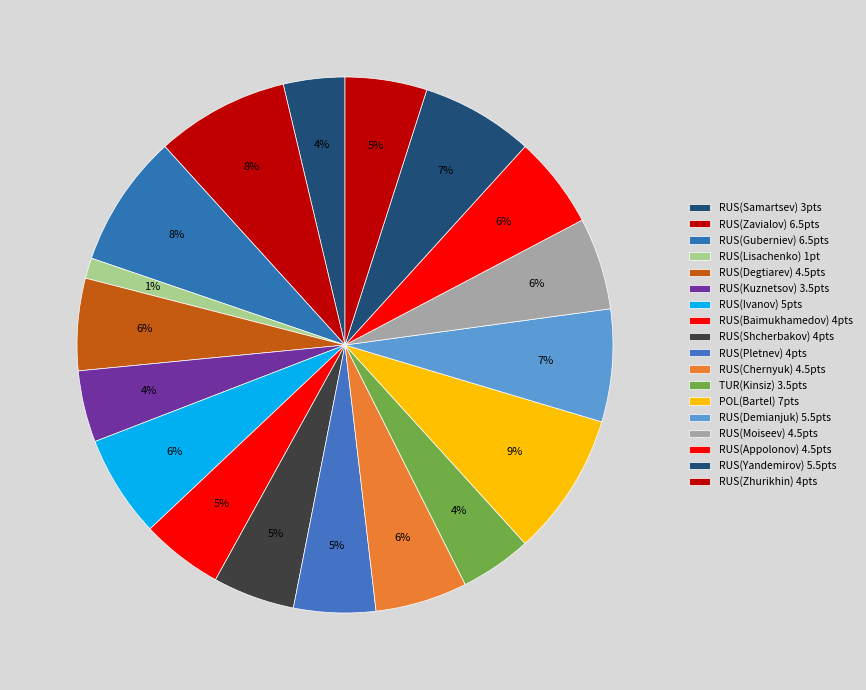

Rank the categories by value from lowest to highest.

RUS(Lisachenko), RUS(Samartsev), RUS(Kuznetsov), TUR(Kinsiz), RUS(Baimukhamedov), RUS(Shcherbakov), RUS(Pletnev), RUS(Zhurikhin), RUS(Degtiarev), RUS(Chernyuk), RUS(Moiseev), RUS(Appolonov), RUS(Ivanov), RUS(Demianjuk), RUS(Yandemirov), RUS(Zavialov), RUS(Guberniev), POL(Bartel)